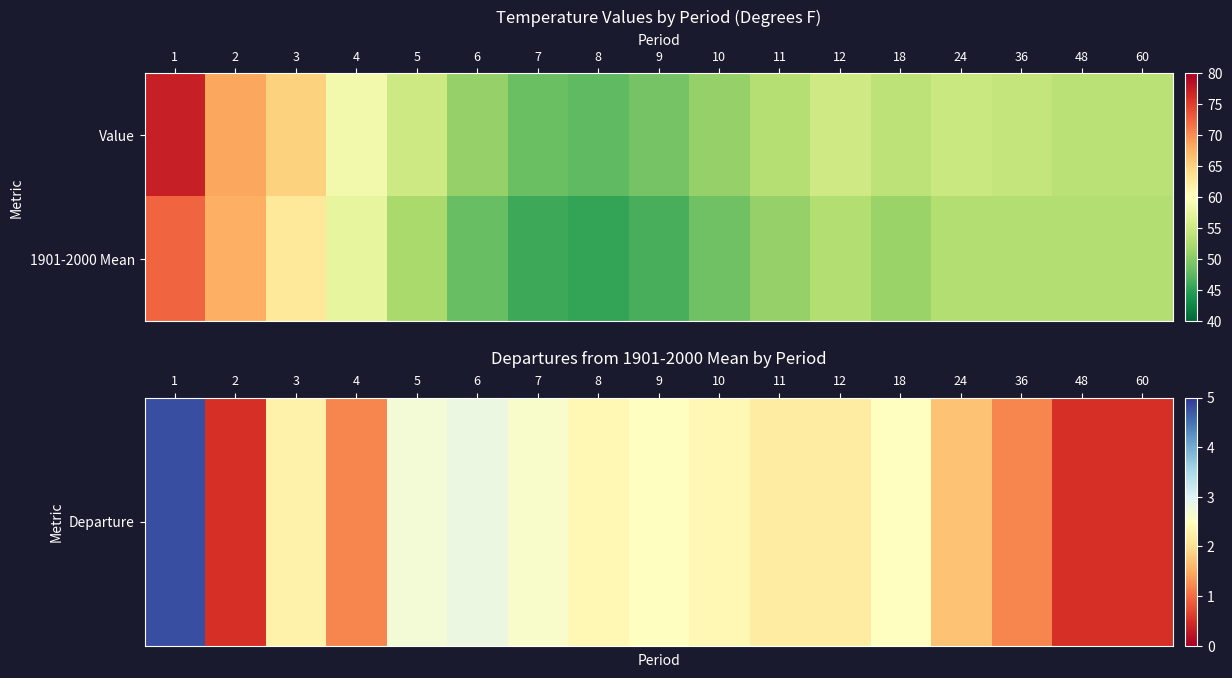

How many categories are shown in the chart?

17